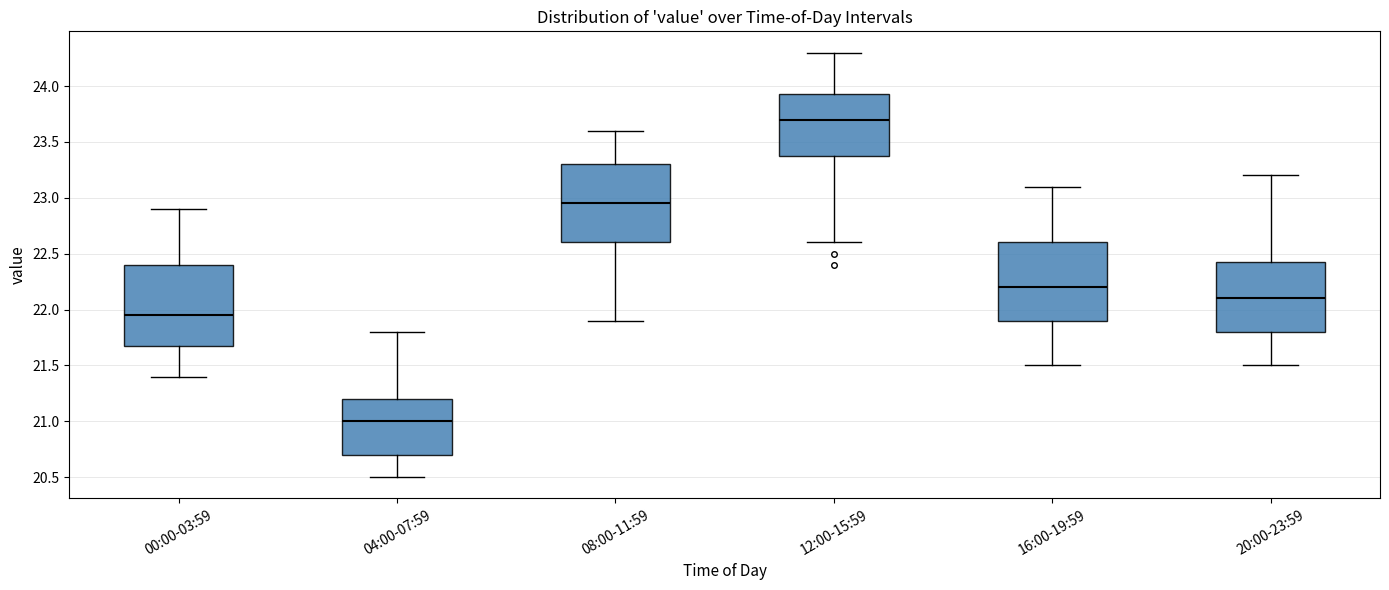

Reading left to right, read every box against the y-axis: the position of its median line, the range the box covers, and the ends of its whiskers. The values are not printed on the chart, so give them approximately, as read against the axis.

00:00-03:59: median 21.95, box 21.70 to 22.40, whiskers 21.40 to 22.90
04:00-07:59: median 21.00, box 20.70 to 21.20, whiskers 20.50 to 21.80
08:00-11:59: median 22.95, box 22.60 to 23.30, whiskers 21.90 to 23.60
12:00-15:59: median 23.70, box 23.40 to 23.95, whiskers 22.60 to 24.30
16:00-19:59: median 22.20, box 21.90 to 22.60, whiskers 21.50 to 23.10
20:00-23:59: median 22.10, box 21.80 to 22.45, whiskers 21.50 to 23.20